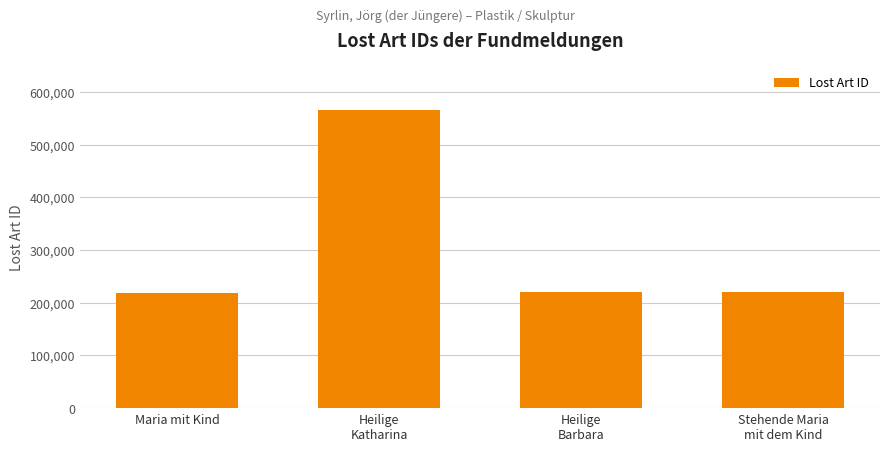

What is the ratio of the value at Heilige
Barbara to the value at Heilige
Katharina?

0.4